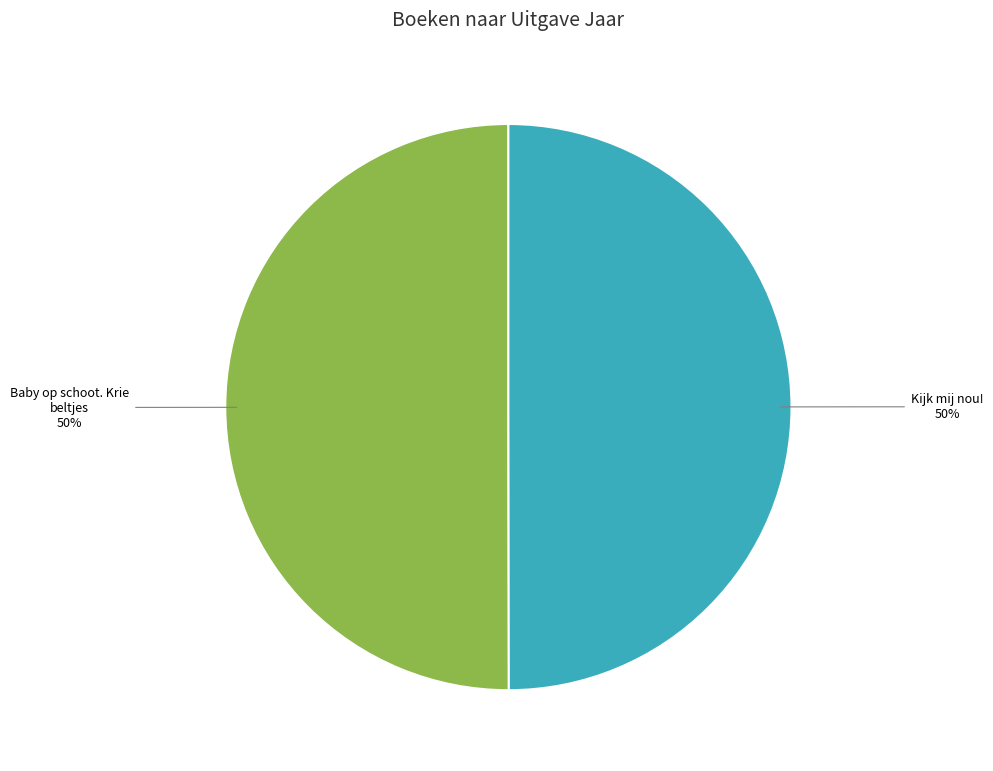

Count the number of slices in the pie.

2